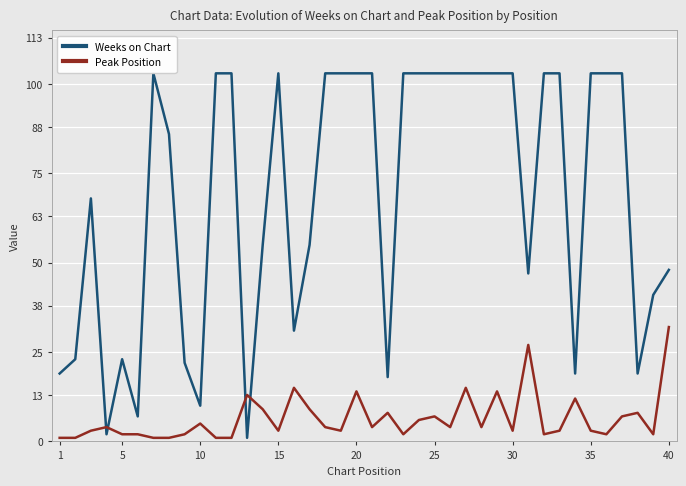

True or false: Peak Position has a value of 14 at 20.

True